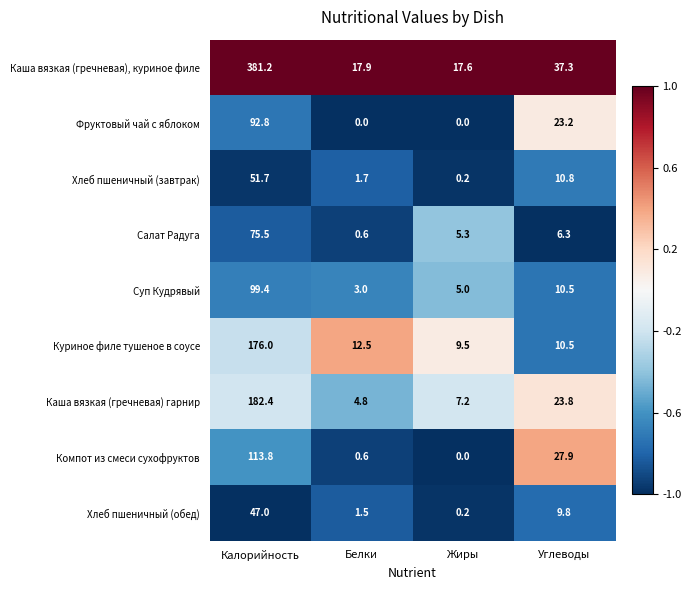

Rank the series by their maximum value, from highest to lowest.

Каша вязкая (гречневая), куриное филе, Каша вязкая (гречневая) гарнир, Куриное филе тушеное в соусе, Компот из смеси сухофруктов, Суп Кудрявый, Фруктовый чай с яблоком, Салат Радуга, Хлеб пшеничный (завтрак), Хлеб пшеничный (обед)